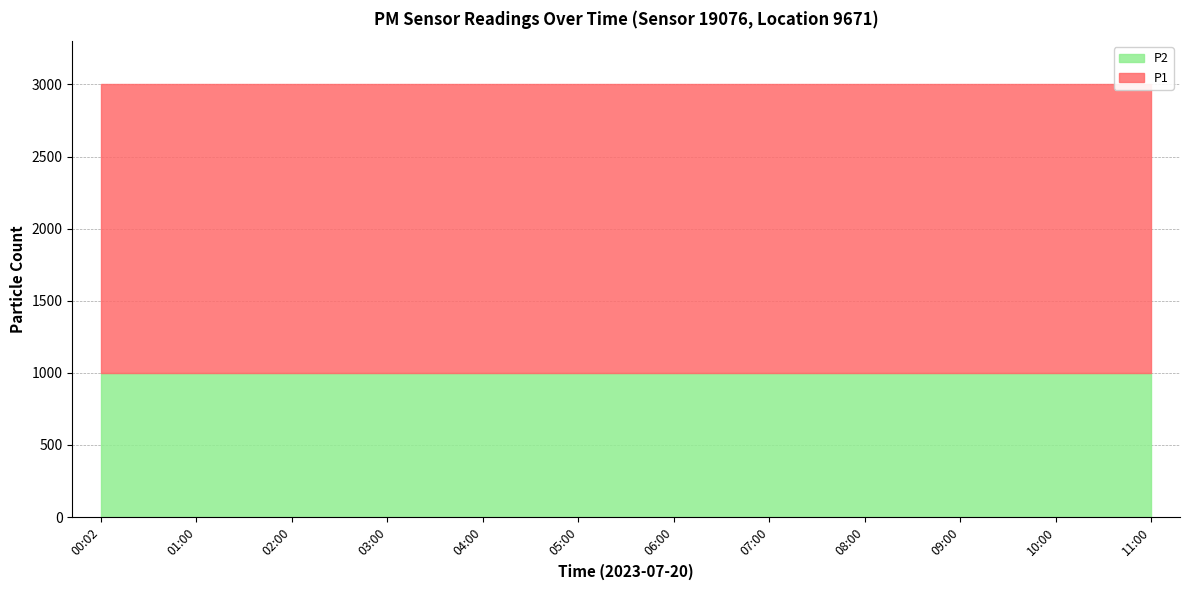

What is the lowest value of the P1 series?

1999.9